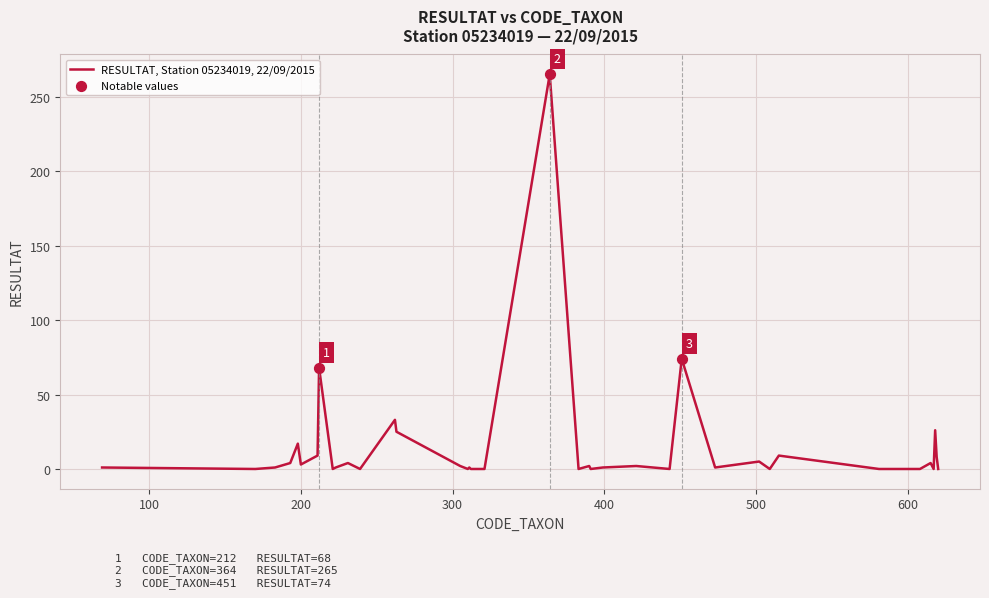

What is the difference between the maximum and minimum values?

265